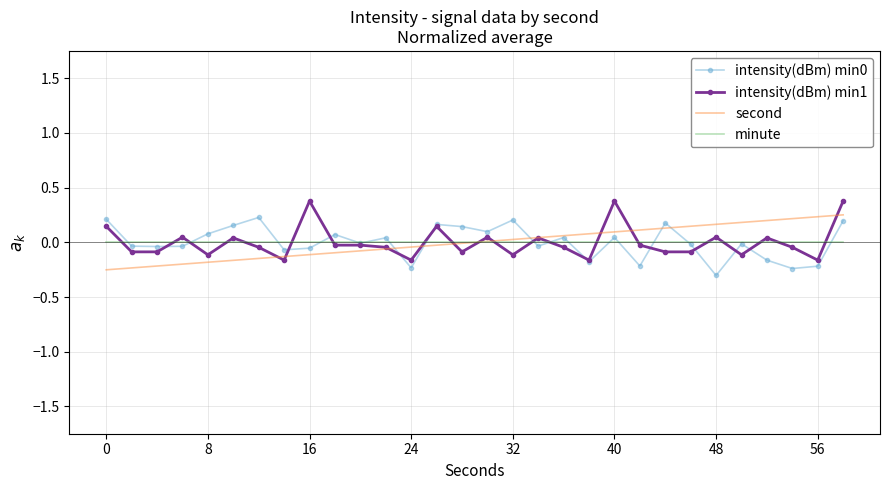

What is the maximum value shown in the chart?

0.4